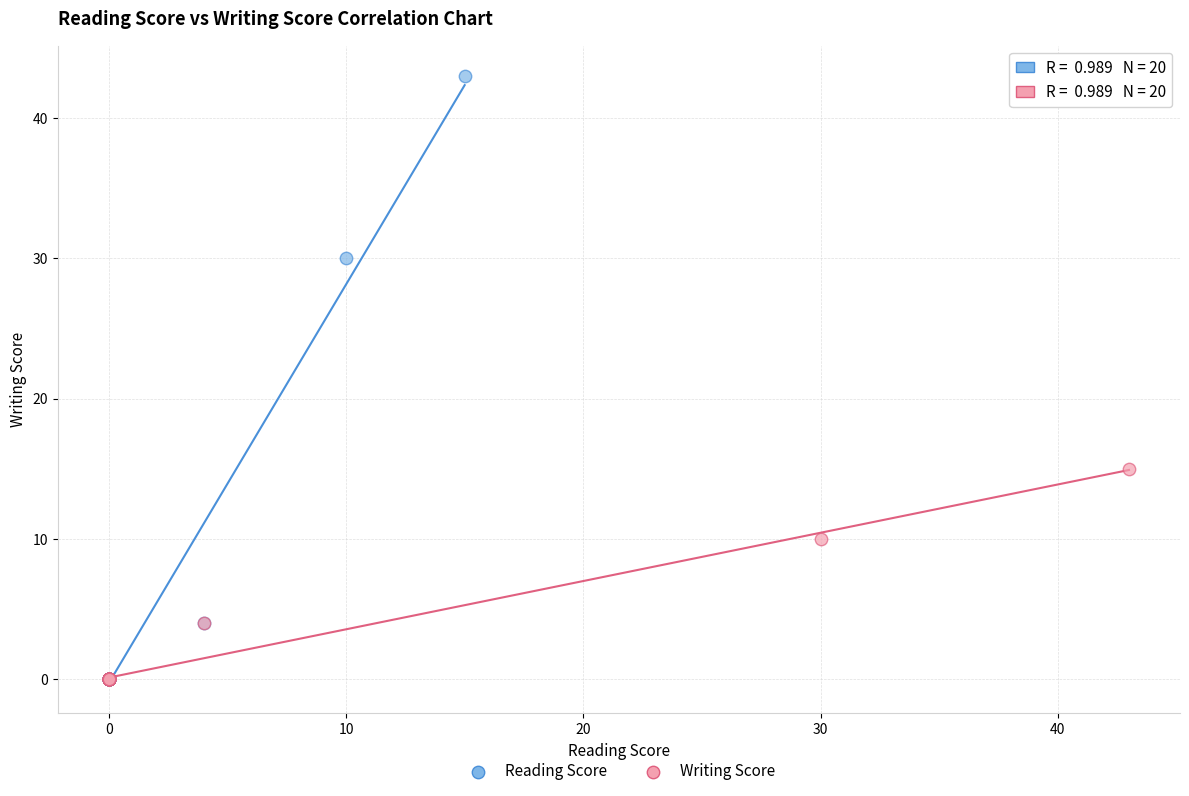

Which series has the widest spread of Y values?

Reading Score